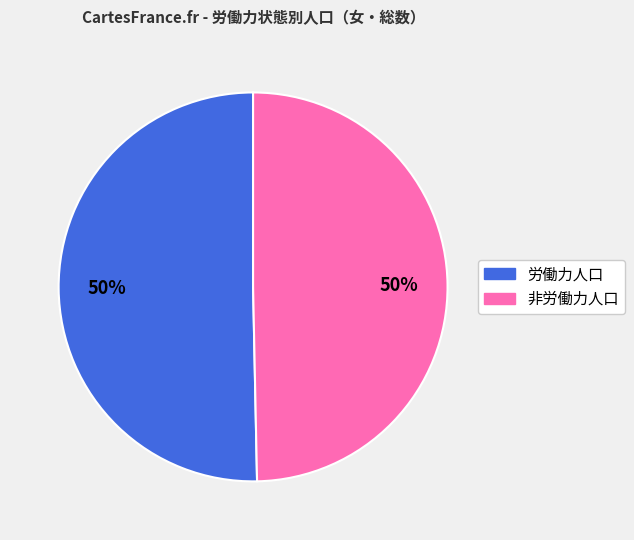

How many segments does this pie chart have?

2